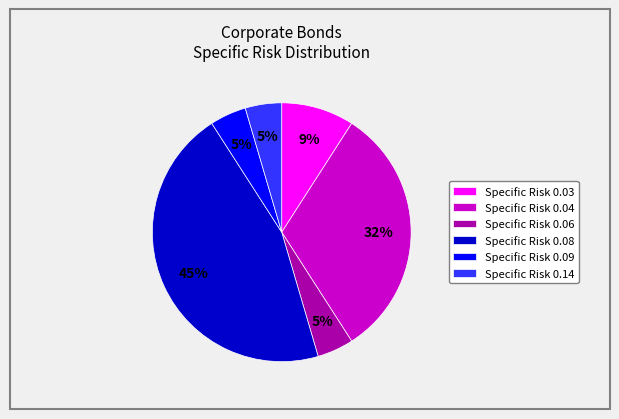

Is Specific Risk 0.09 the majority of the pie?

No